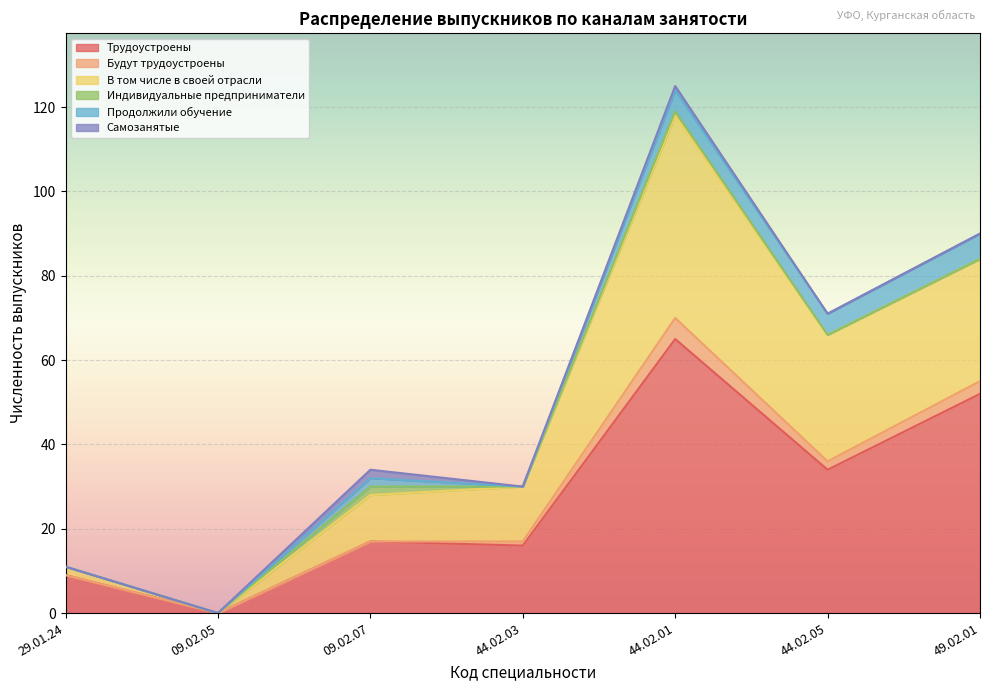

What is the difference between the highest and lowest values at 44.02.05?

34